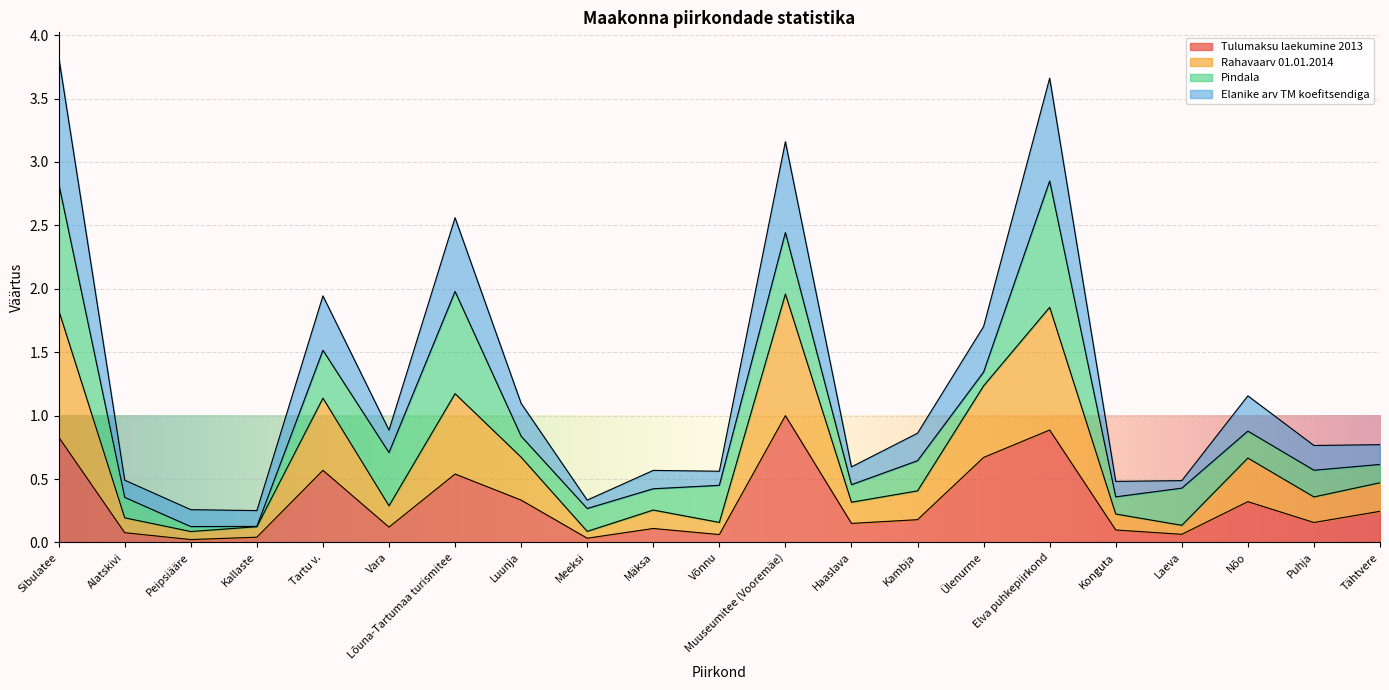

Where is Tulumaksu laekumine 2013 nearest to the value 0?

Peipsiääre